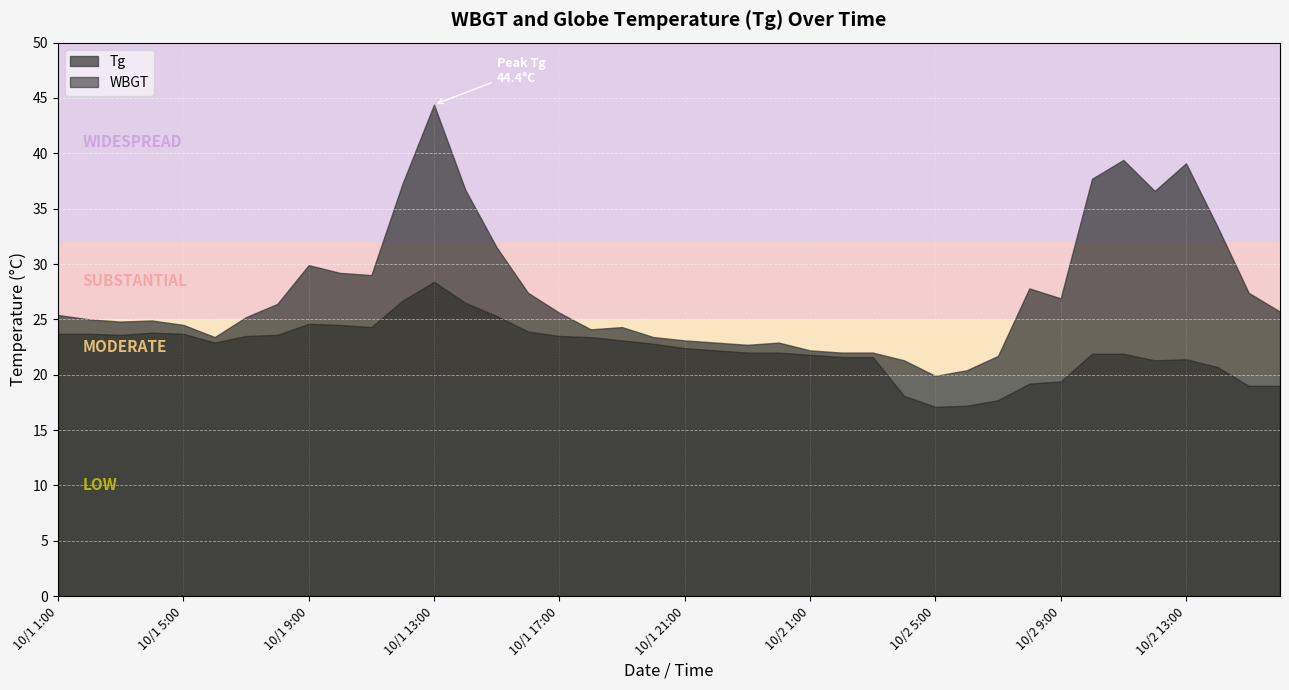

Reading right to left, transcribe all the data shown in this chart.

Tg: 25.7	27.4	33.4	39.1	36.6	39.4	37.7	26.9	27.8	21.7	20.4	19.9	21.3	22.0	22.0	22.2	22.9	22.7	22.9	23.1	23.4	24.3	24.1	25.6	27.4	31.5	36.7	44.4	37.3	29.0	29.2	29.9	26.4	25.2	23.4	24.5	24.9	24.8	25.0	25.4
WBGT: 19.0	19.0	20.7	21.4	21.3	21.9	21.9	19.4	19.2	17.7	17.2	17.1	18.1	21.6	21.6	21.8	22.0	22.0	22.2	22.4	22.8	23.1	23.4	23.5	23.9	25.3	26.5	28.4	26.7	24.3	24.5	24.6	23.6	23.5	22.9	23.7	23.8	23.6	23.7	23.7